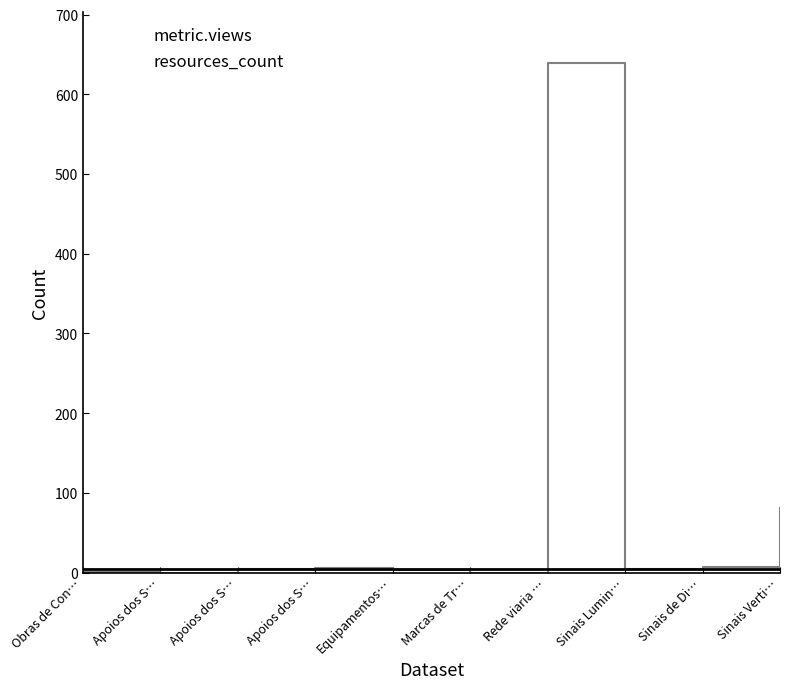

At how many categories does at least one series exceed 283?

1